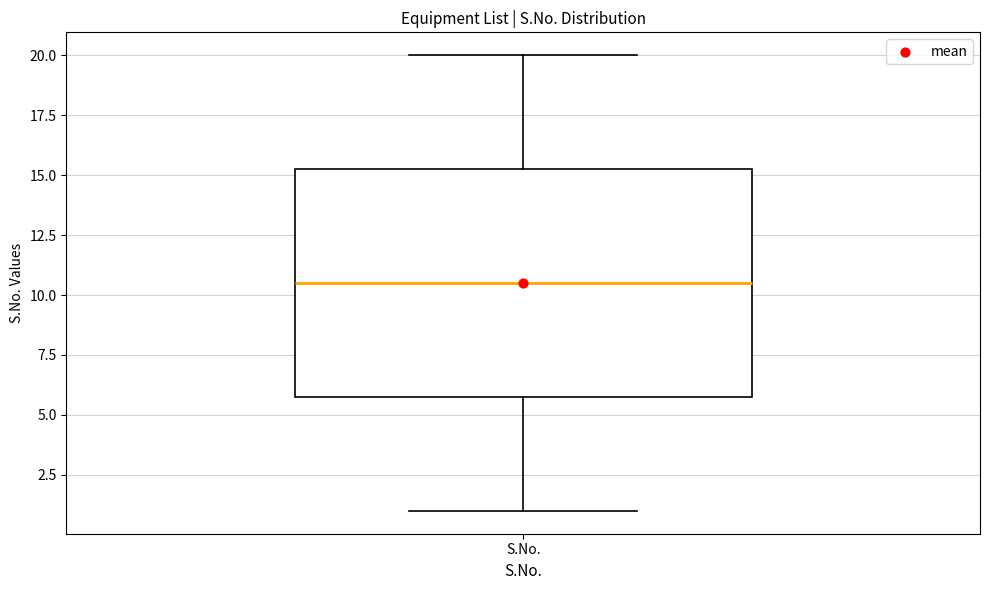

Transcribe this box plot: give where the median line is, the range the box spans, and where the two whiskers end, as read against the y-axis. The values are not printed on the chart, so give them approximately, as read against the axis.

median 10.5, box 6.0 to 15.5, whiskers 1.0 to 20.0